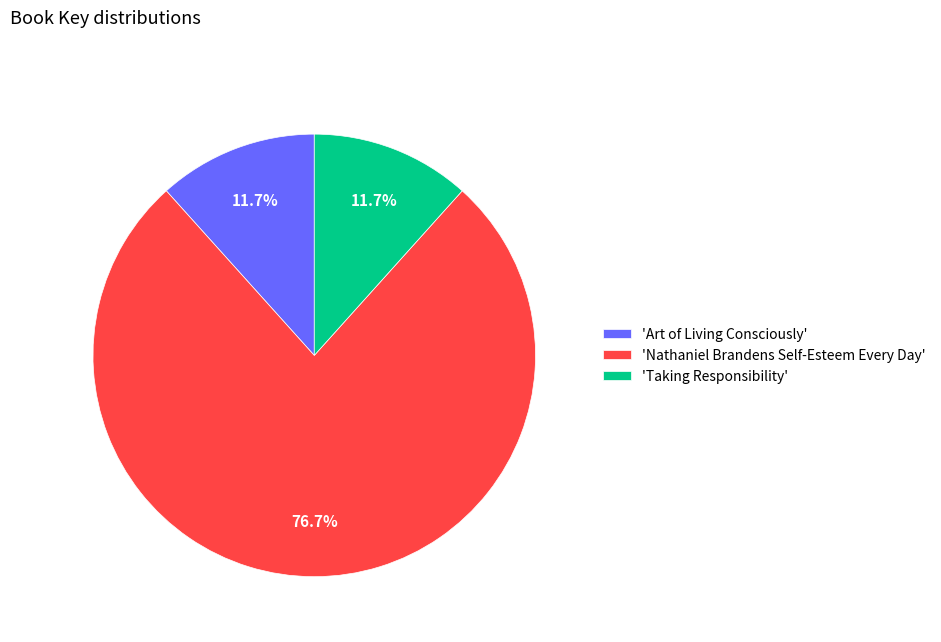

What is the total percentage of 'Taking Responsibility' and 'Nathaniel Brandens Self-Esteem Every Day'?

88.3%